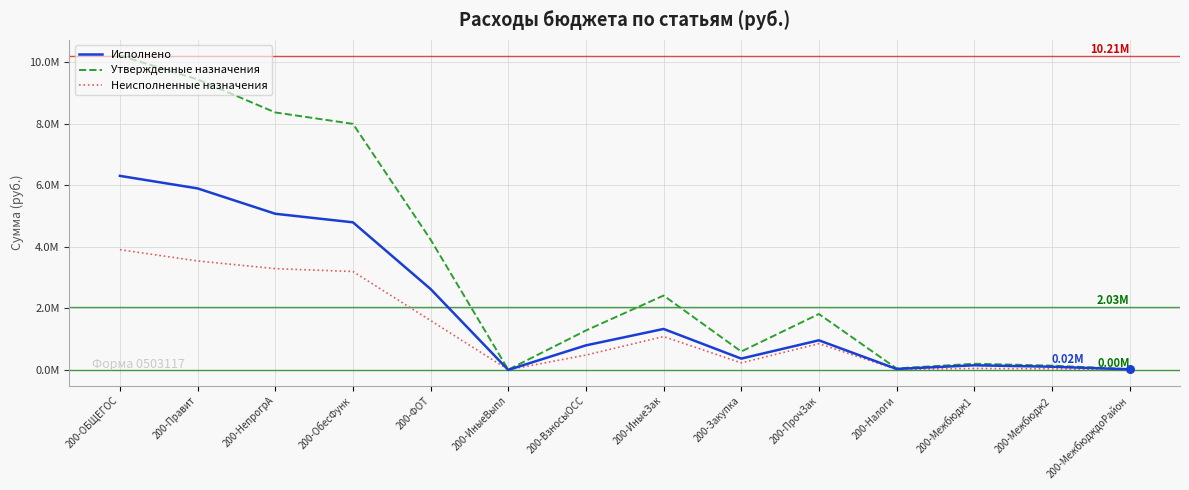

At how many categories does at least one series exceed 3260150?

5